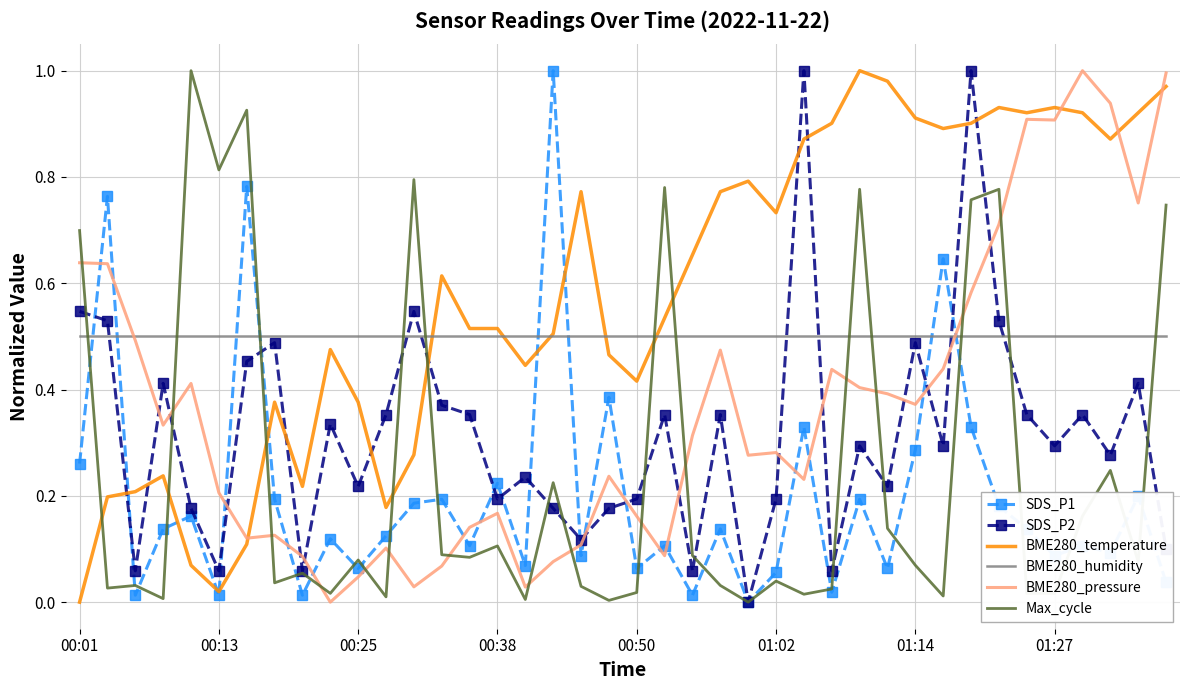

True or false: BME280_humidity and SDS_P2 intersect in this chart.

True